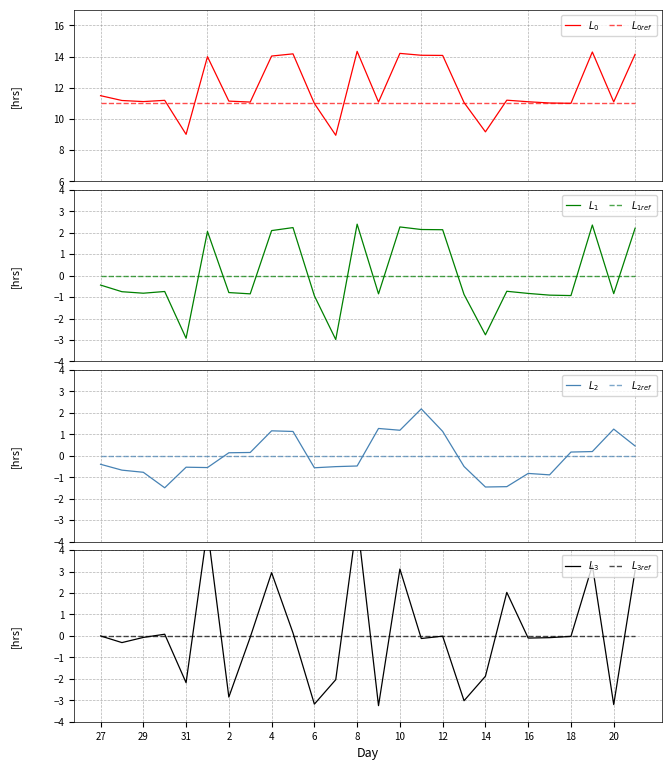

Is it true that the value at 5 is 21.2?

False